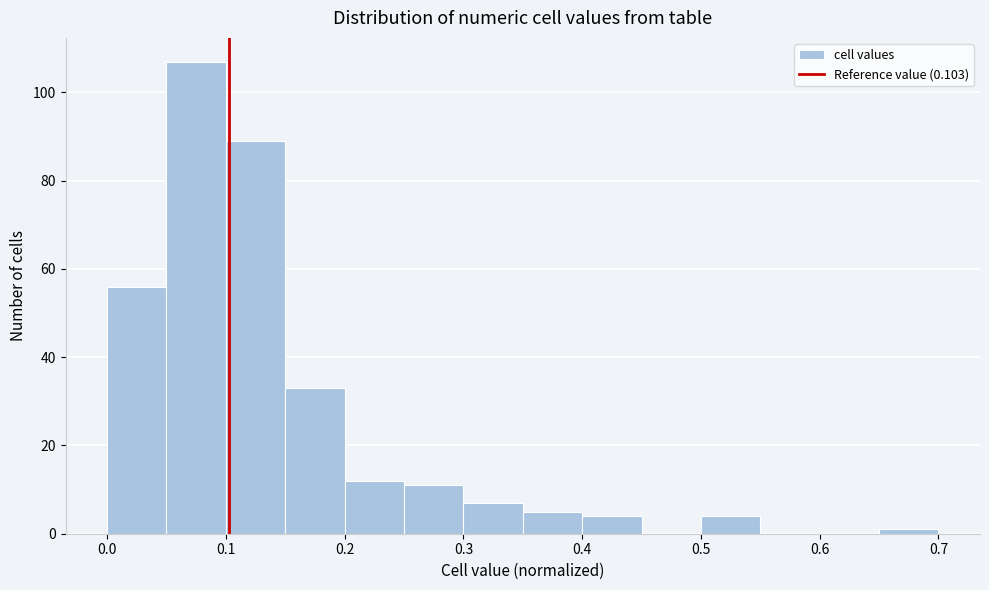

Reading left to right, list every bar in this chart as the range it spans on the x-axis followed by its height. The values are not printed on the chart, so give them approximately, as read against the axis.

0.00 to 0.05: 56
0.05 to 0.10: 108
0.10 to 0.15: 90
0.15 to 0.20: 34
0.20 to 0.25: 12
0.25 to 0.30: 12
0.30 to 0.35: 8
0.35 to 0.40: 6
0.40 to 0.45: 4
0.45 to 0.50: 0
0.50 to 0.55: 4
0.55 to 0.60: 0
0.60 to 0.65: 0
0.65 to 0.70: under 2